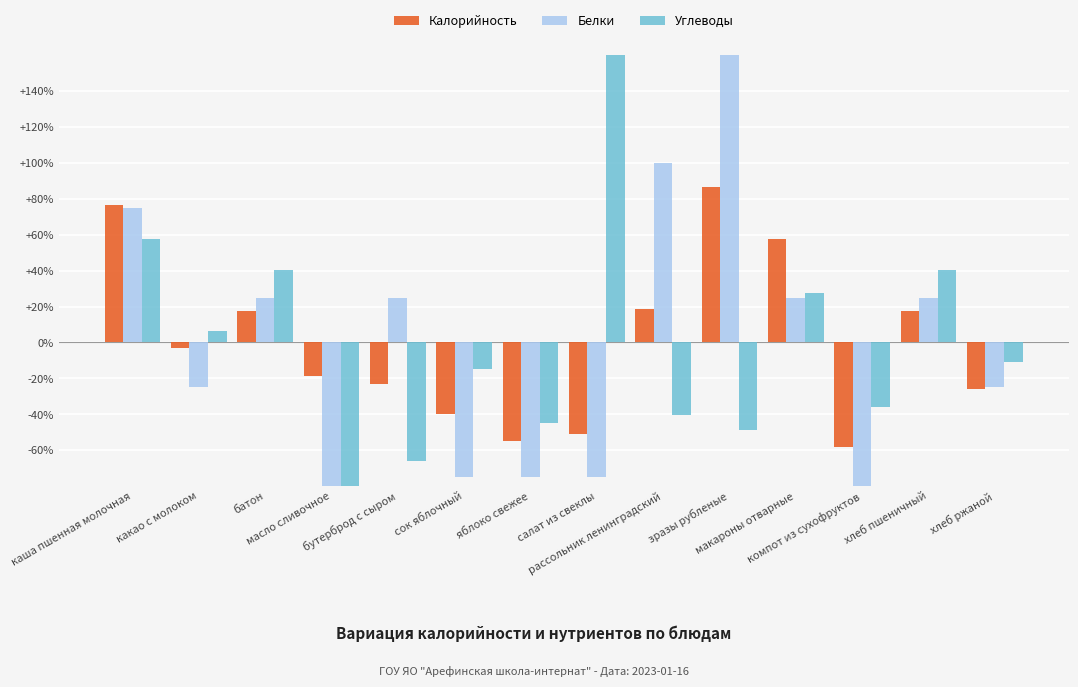

Reading right to left, extract all data points from this chart.

Калорийность: хлеб ржаной=-26.1	хлеб пшеничный=17.3	компот из сухофруктов=-58.0	макароны отварные=57.9	зразы рубленые=86.9	рассольник ленинградский=18.8	салат из свеклы=-50.8	яблоко свежее=-55.1	сок яблочный=-39.9	бутерброд с сыром=-23.2	масло сливочное=-18.9	батон=17.3	какао с молоком=-2.9	каша пшенная молочная=76.7
Белки: хлеб ржаной=-25.0	хлеб пшеничный=25.0	компот из сухофруктов=-100.0	макароны отварные=25.0	зразы рубленые=200.0	рассольник ленинградский=100.0	салат из свеклы=-75.0	яблоко свежее=-75.0	сок яблочный=-75.0	бутерброд с сыром=25.0	масло сливочное=-100.0	батон=25.0	какао с молоком=-25.0	каша пшенная молочная=75.0
Углеводы: хлеб ржаной=-10.6	хлеб пшеничный=40.4	компот из сухофруктов=-36.2	макароны отварные=27.7	зразы рубленые=-48.9	рассольник ленинградский=-40.4	салат из свеклы=189.4	яблоко свежее=-44.7	сок яблочный=-14.9	бутерброд с сыром=-66.0	масло сливочное=-100.0	батон=40.4	какао с молоком=6.4	каша пшенная молочная=57.4